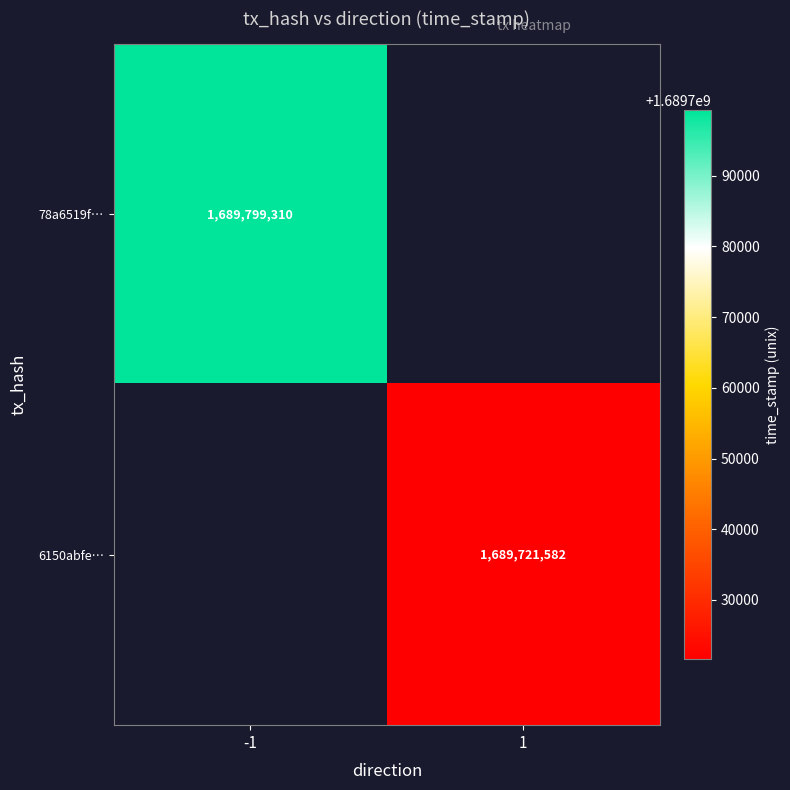

True or false: 6150abfe… has a value of 1689721582 at 1.

True